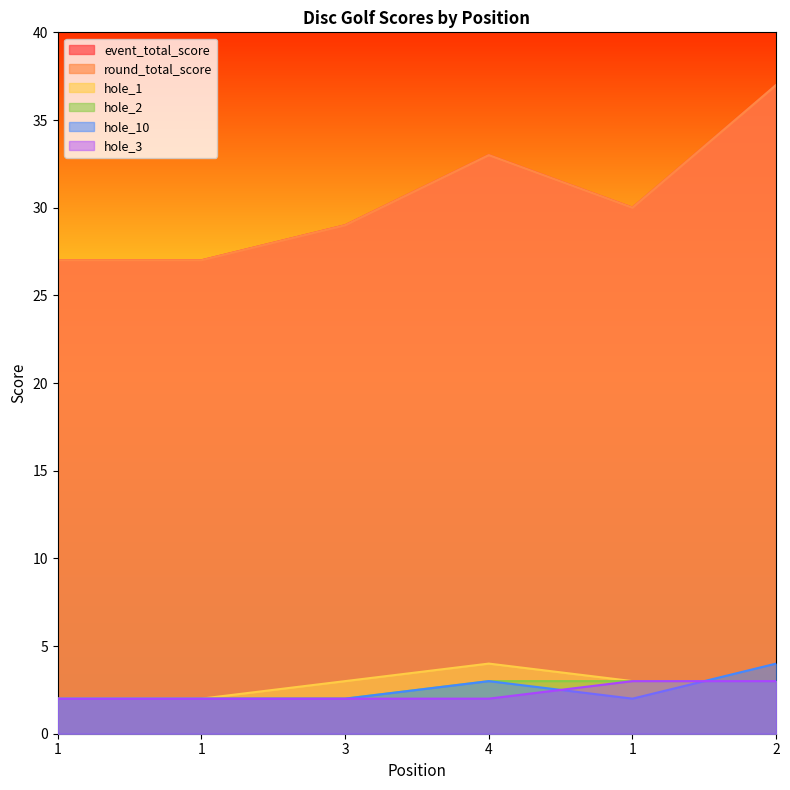

Where is the first local maximum for hole_10?

4